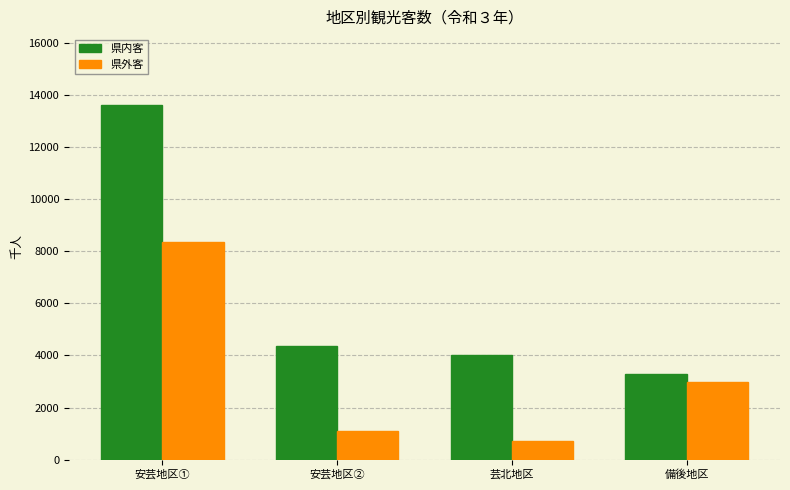

Count the number of categories in the chart.

4